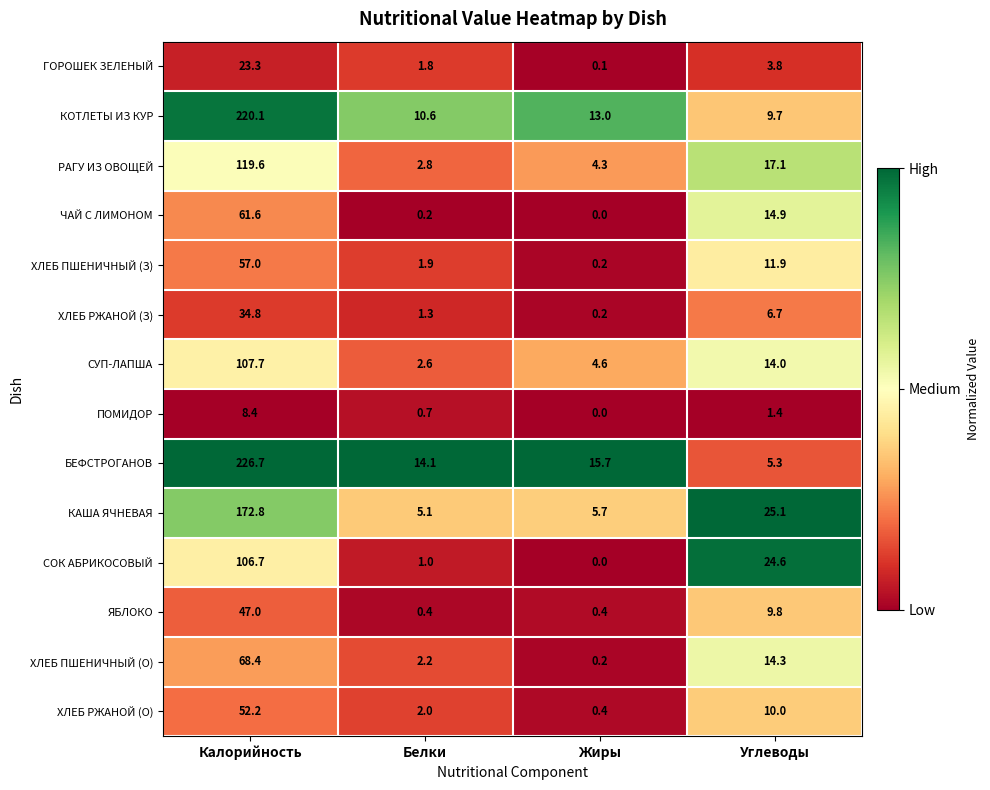

At how many categories does at least one series exceed 0?

4